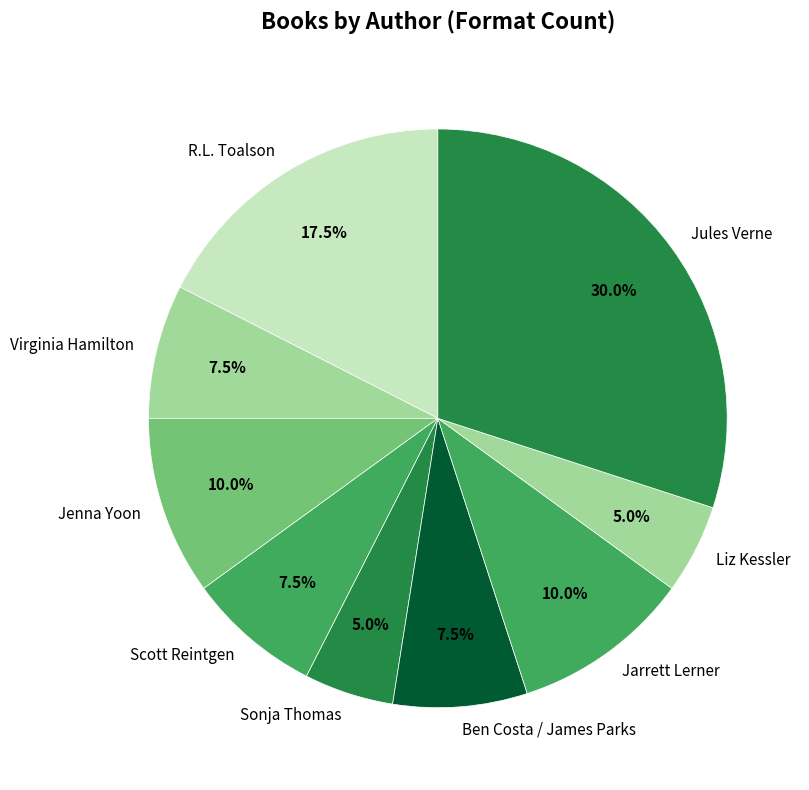

What is the largest slice in the pie chart?

Jules Verne